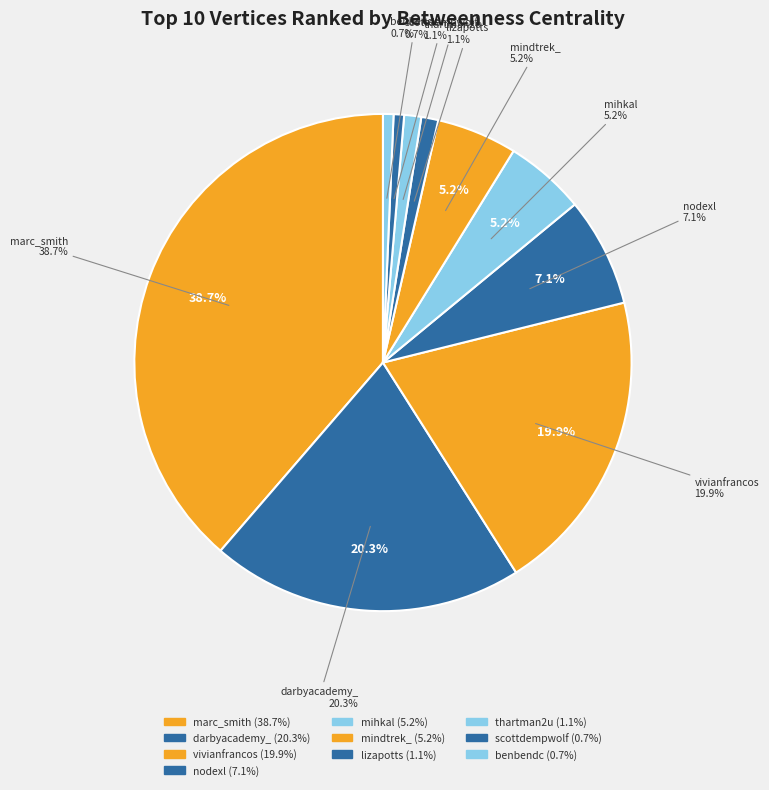

Which slice is the smallest?

scottdempwolf